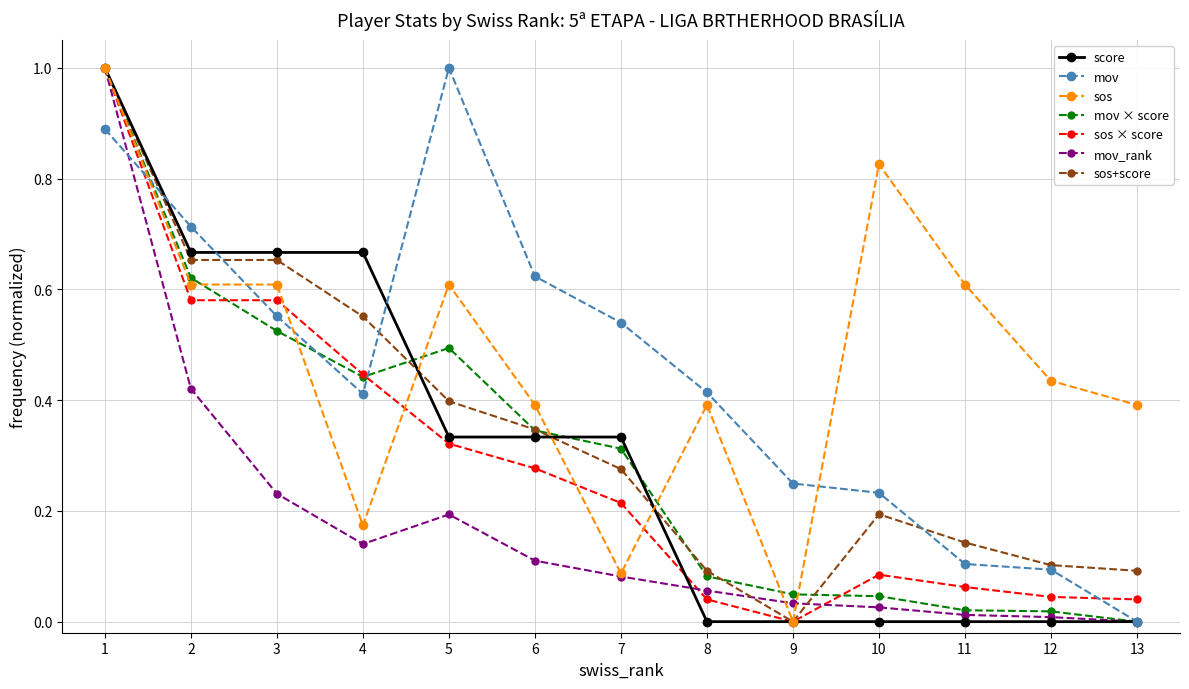

At how many categories does at least one series exceed 0?

13